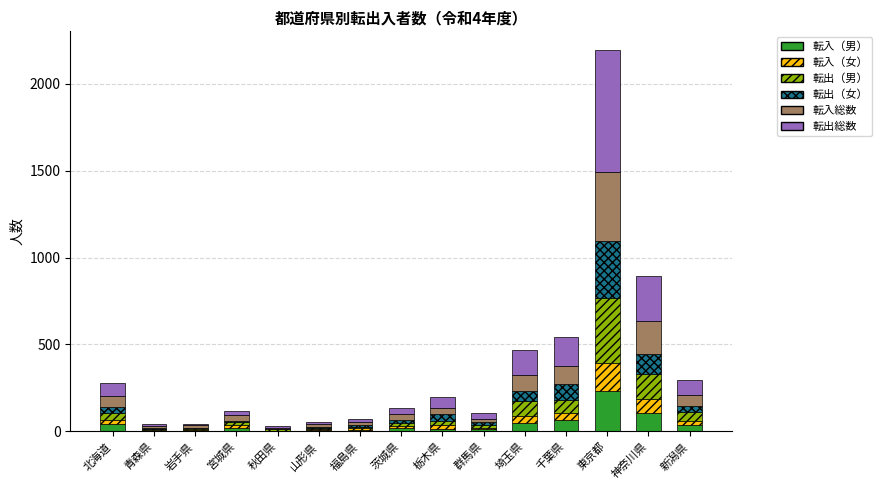

What is the total value across all series at 神奈川県?

894